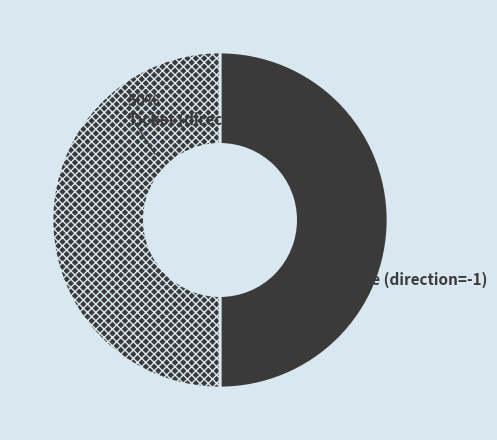

Is it true that Vote (direction=-1) is 85% of the pie?

False